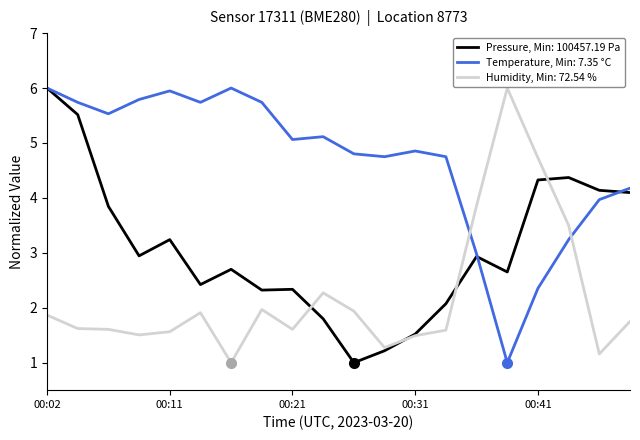

True or false: Temperature, Min: 7.35 °C and Humidity, Min: 72.54 % cross at least once.

True